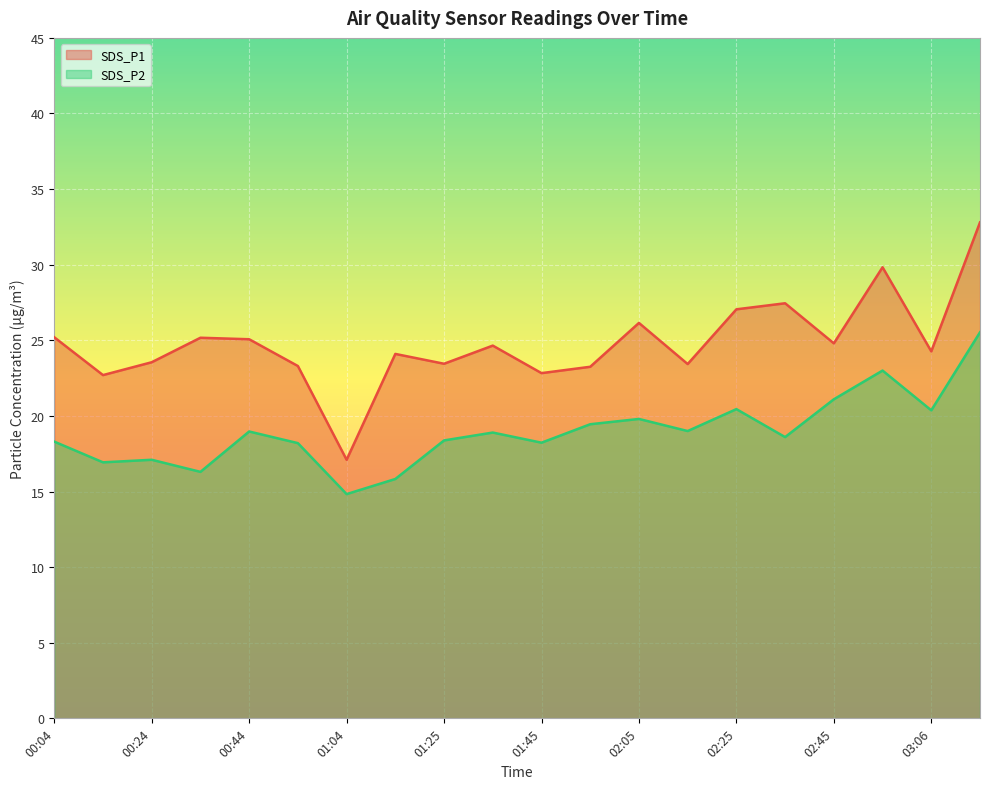

At which label does SDS_P2 first exceed 18?

00:04